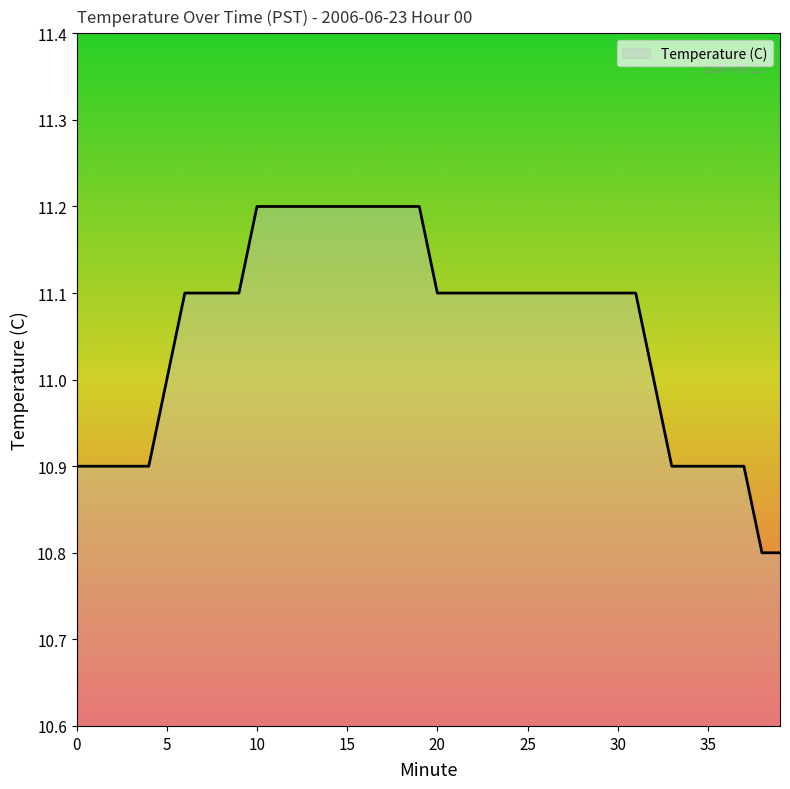

What is the greatest value displayed?

11.2